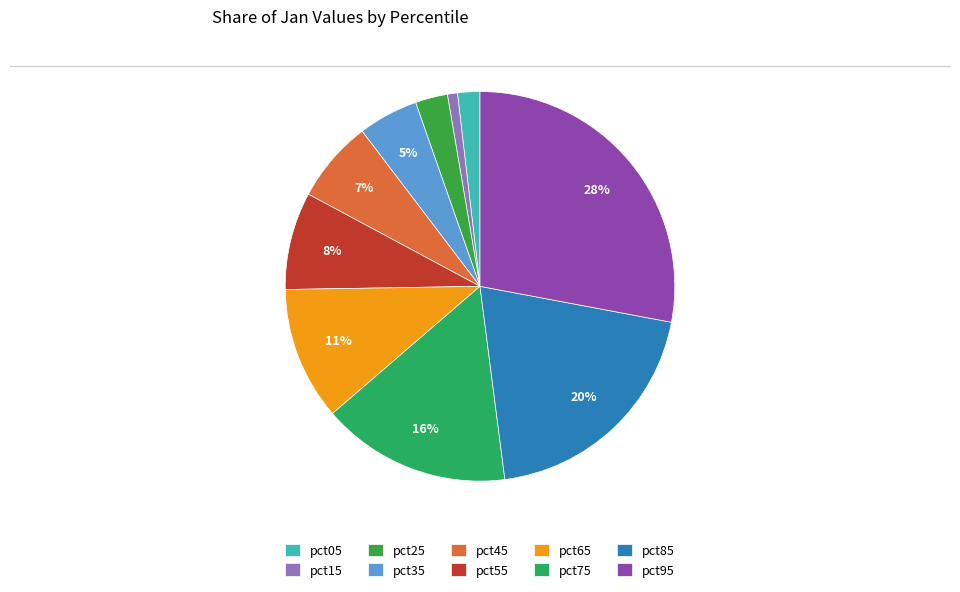

To the nearest percent, what percentage of the pie is pct85?

20%